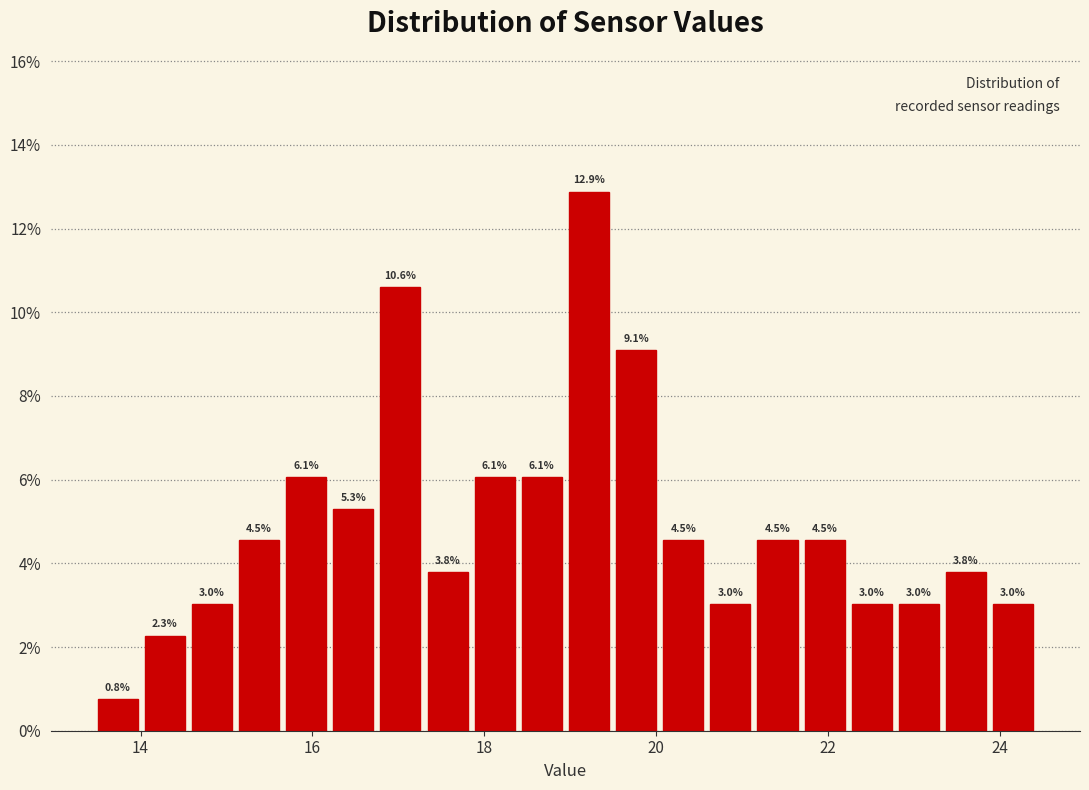

Around what value on the x-axis is the tallest bar? Give the approximate position of its centre, as read against the axis.

19.2